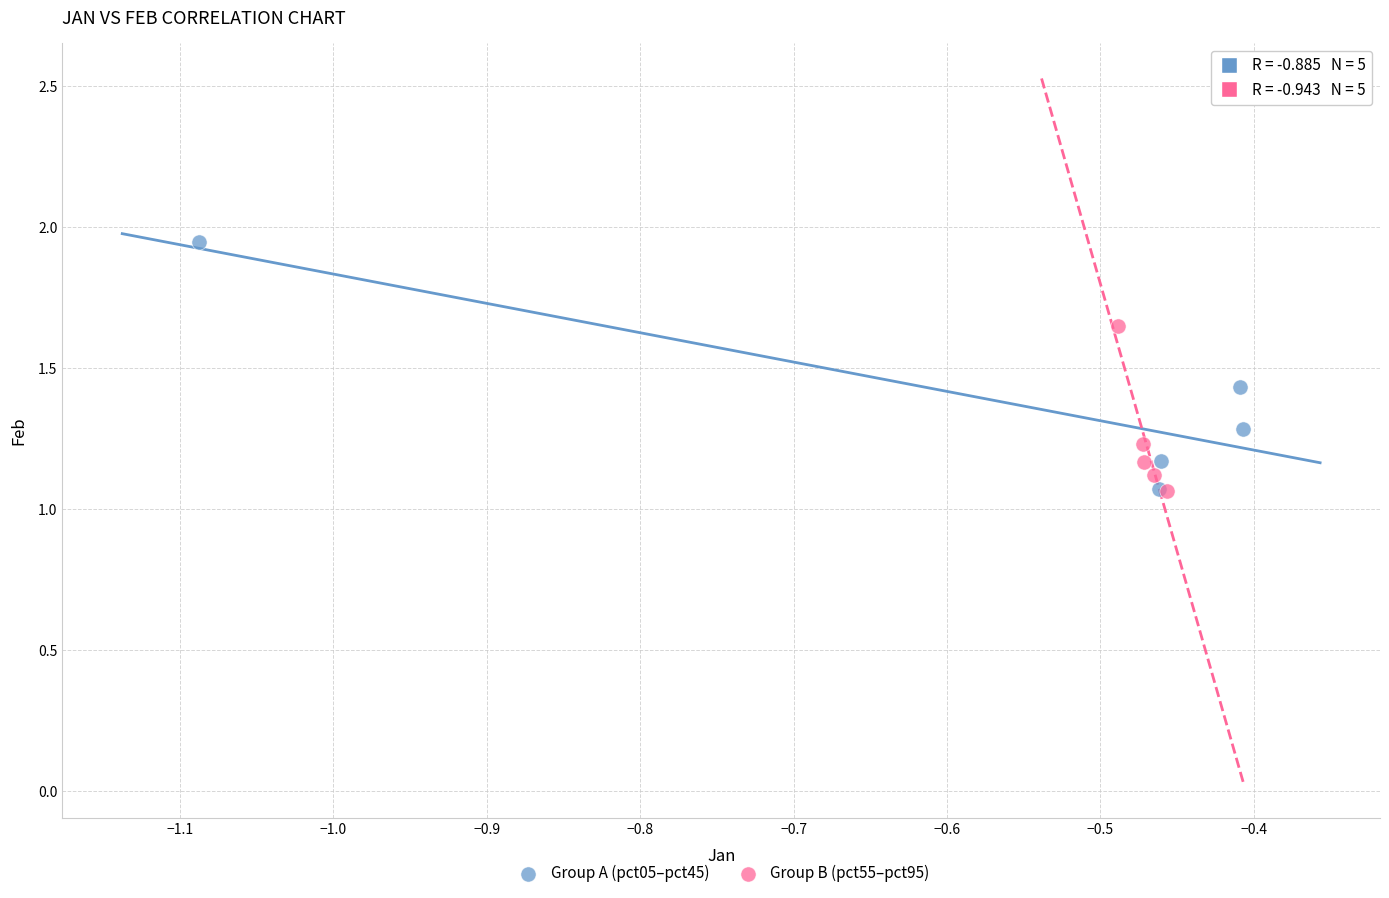

Which series contains the highest Y value?

Group A (pct05–pct45)